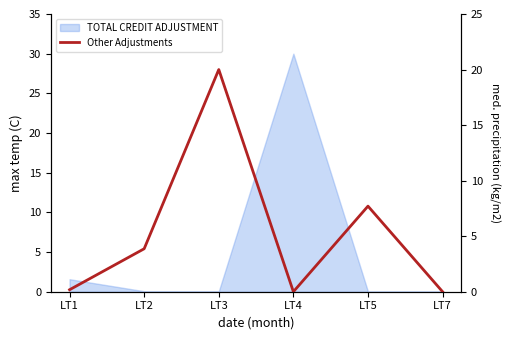

How many values are above zero?

4